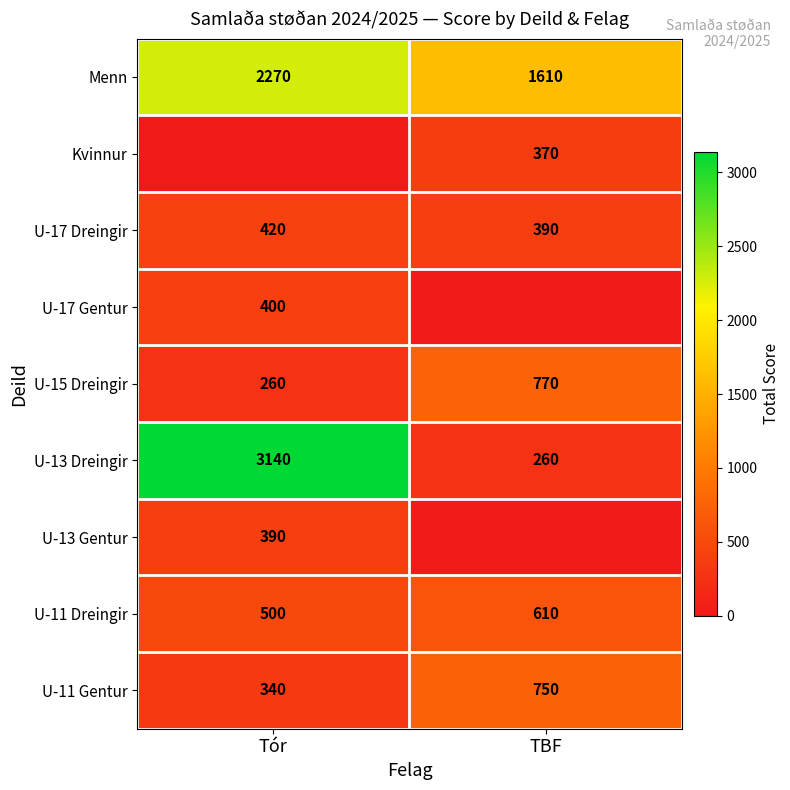

At which category does the chart reach its minimum across all series?

Tór